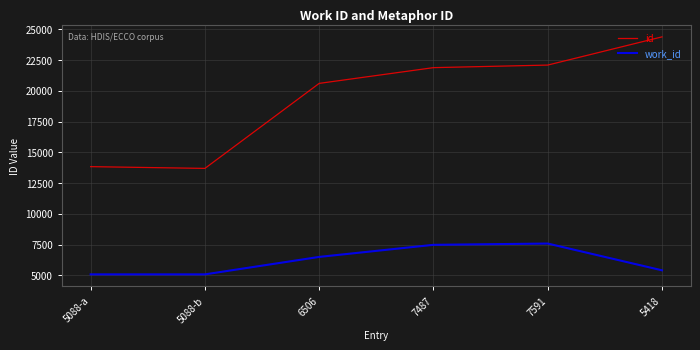

True or false: work_id has more than 1 points higher than both neighbors.

False